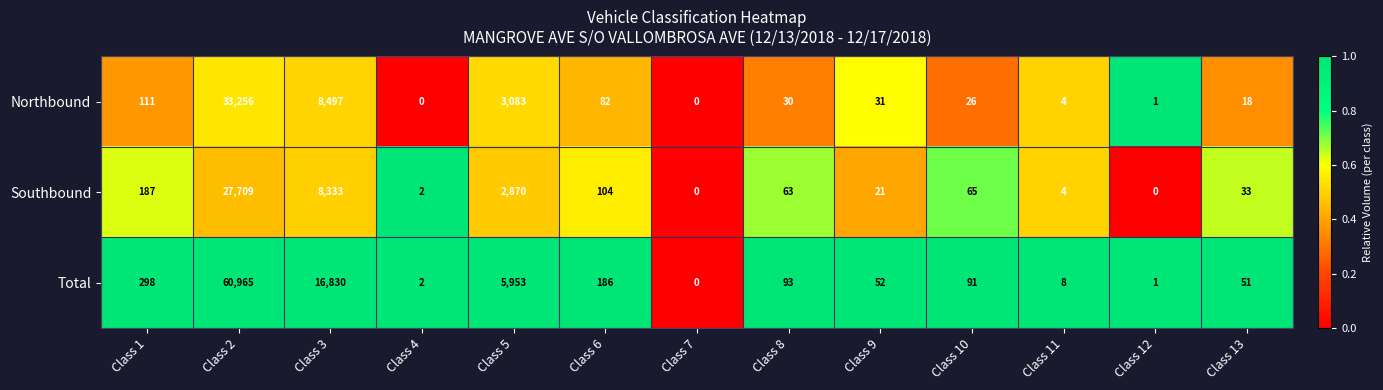

At which label does Total first exceed 91?

Class 1